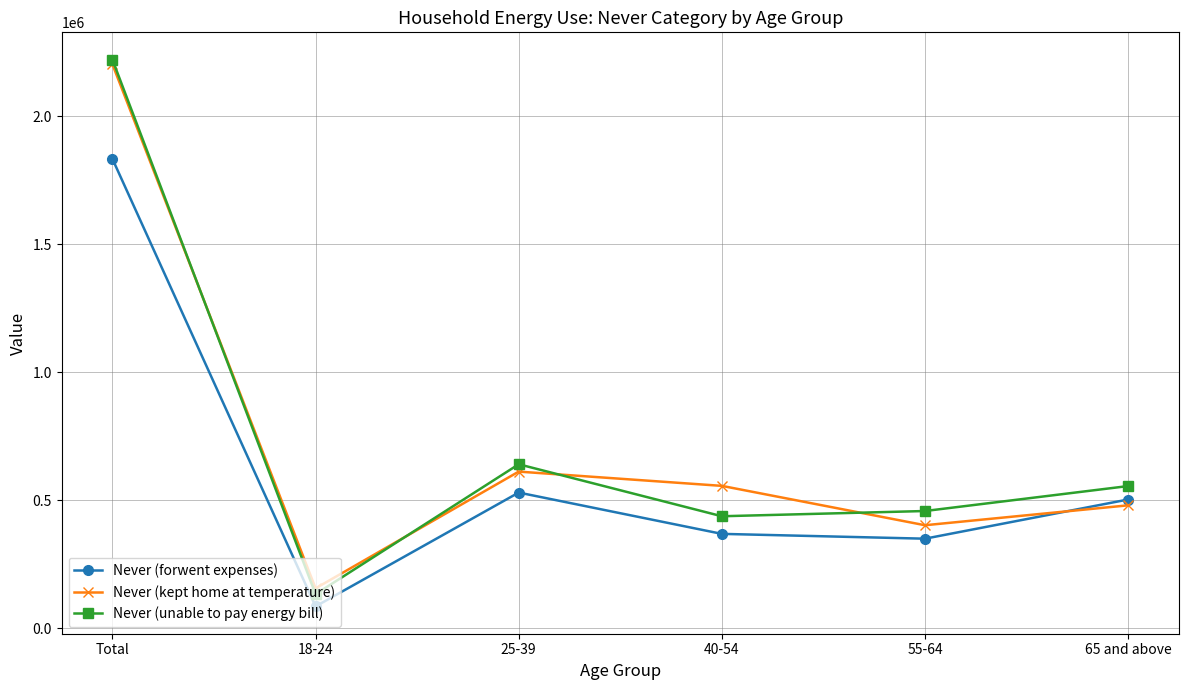

Reading right to left, list all the values displayed in this chart.

Never (forwent expenses): 65 and above=502131	55-64=349030	40-54=367836	25-39=529258	18-24=84530	Total=1832785
Never (kept home at temperature): 65 and above=479384	55-64=401597	40-54=555389	25-39=611124	18-24=155056	Total=2202551
Never (unable to pay energy bill): 65 and above=554641	55-64=457152	40-54=436701	25-39=639823	18-24=132247	Total=2220564